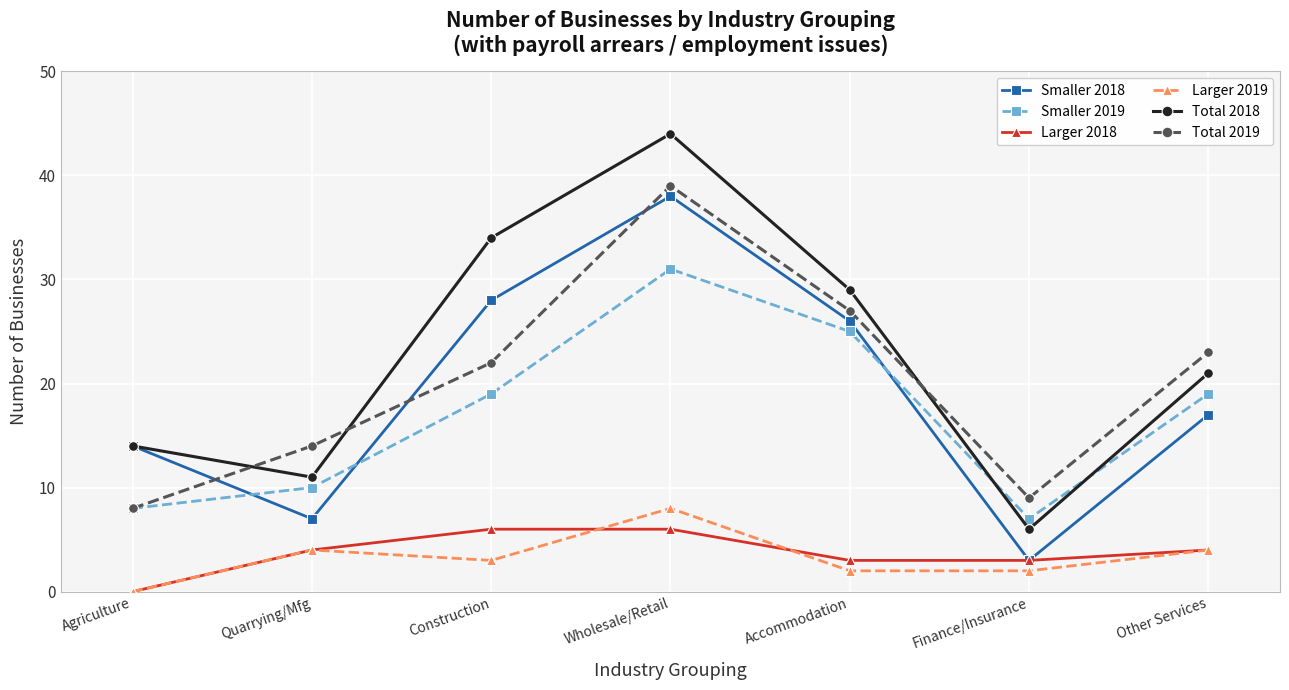

True or false: Smaller 2018 and Smaller 2019 intersect in this chart.

True